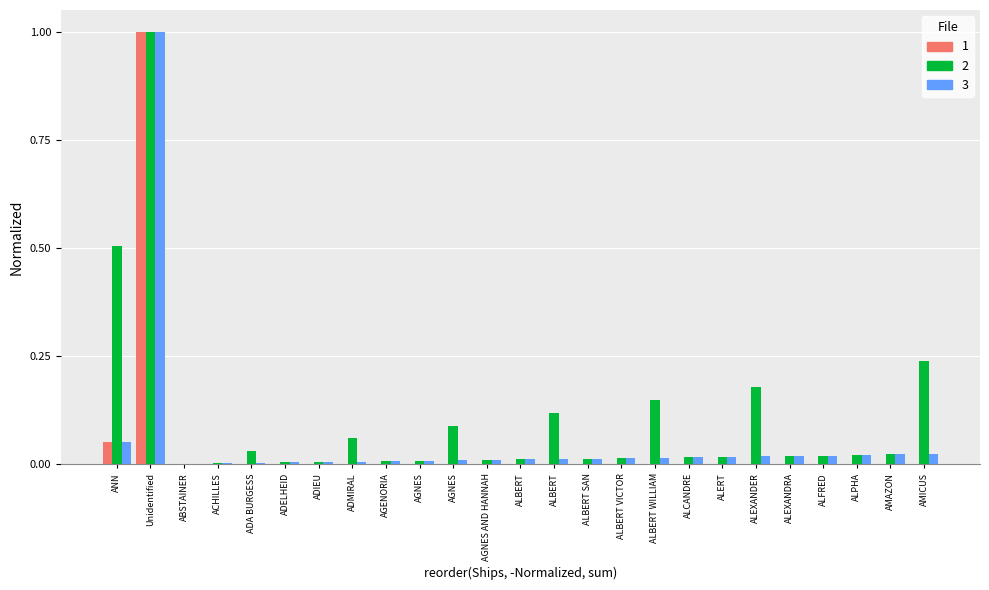

Does the chart contain stacked bars?

No